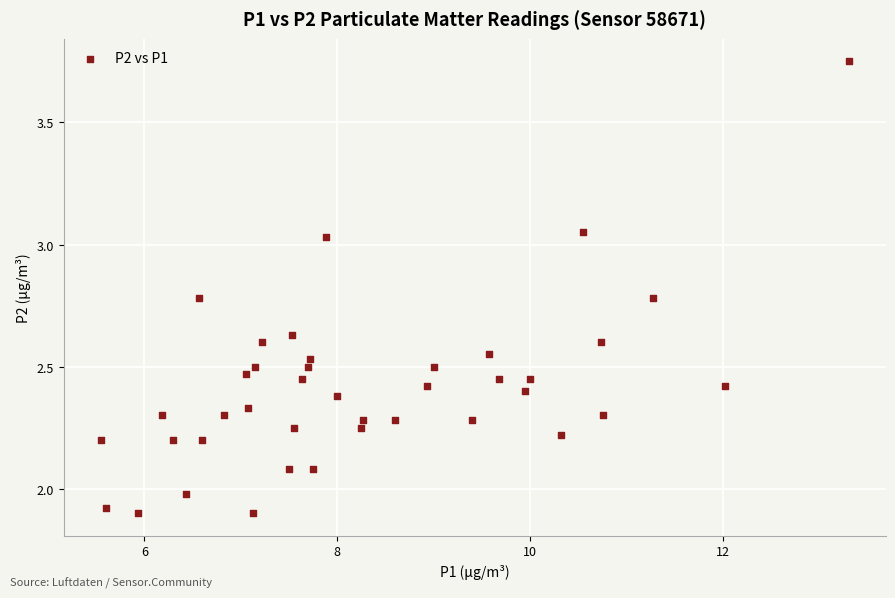

What is the range of X values (max minus min)?

7.8